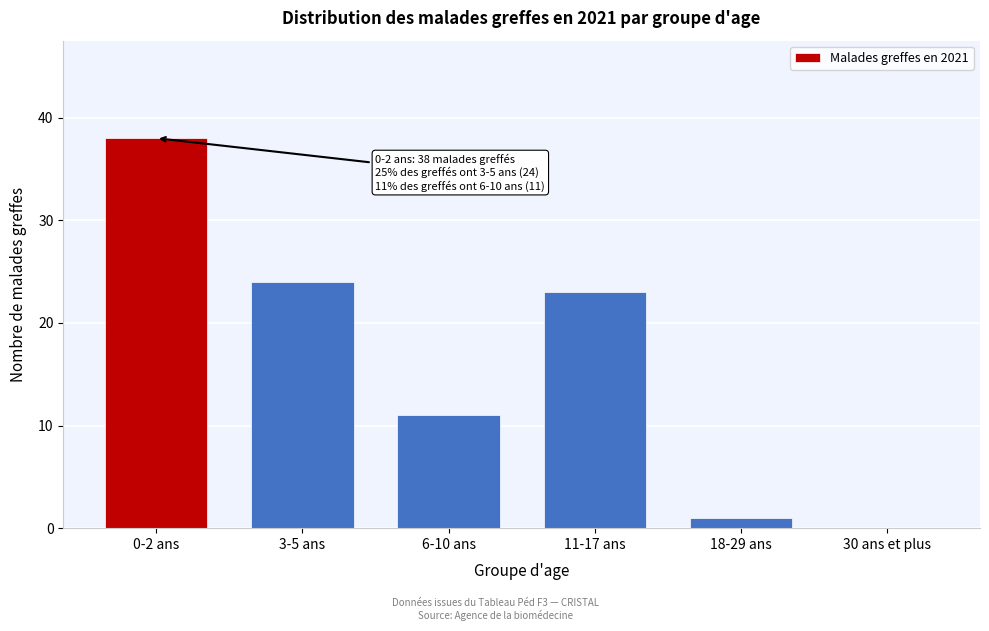

Reading left to right, transcribe all the data shown in this chart.

0-2 ans=38	3-5 ans=24	6-10 ans=11	11-17 ans=23	18-29 ans=1	30 ans et plus=0